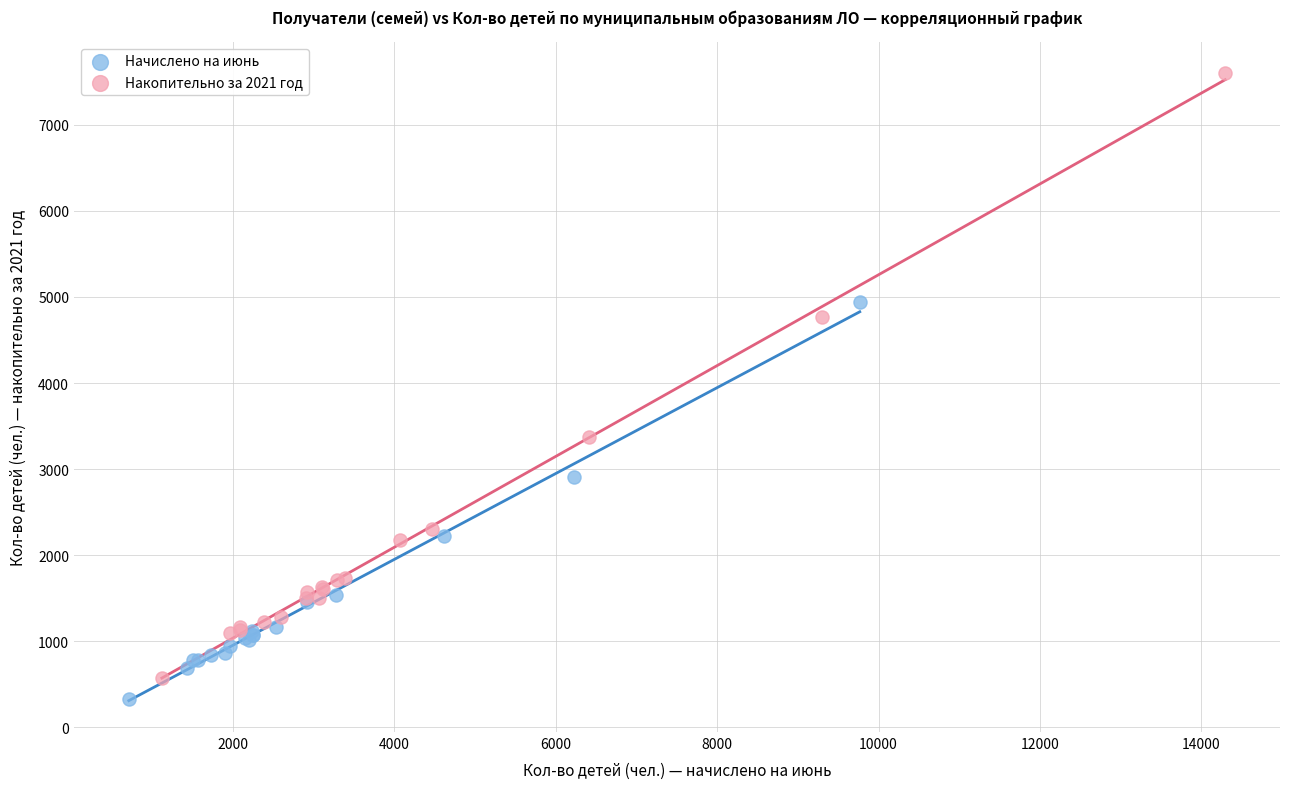

Which series reaches the maximum Y coordinate?

Накопительно за 2021 год